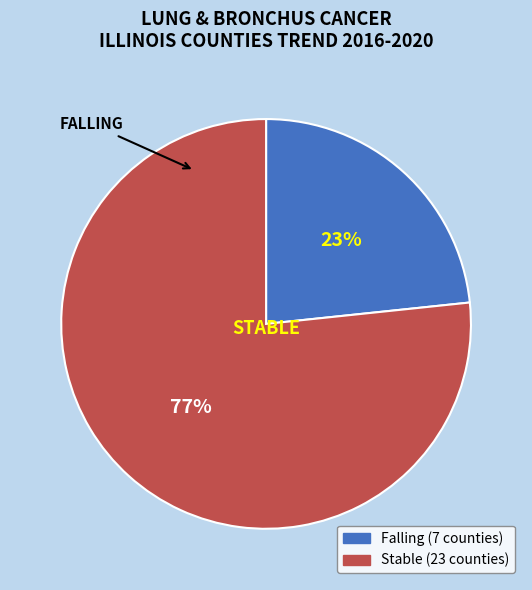

To the nearest percent, what is the average slice percentage?

50%